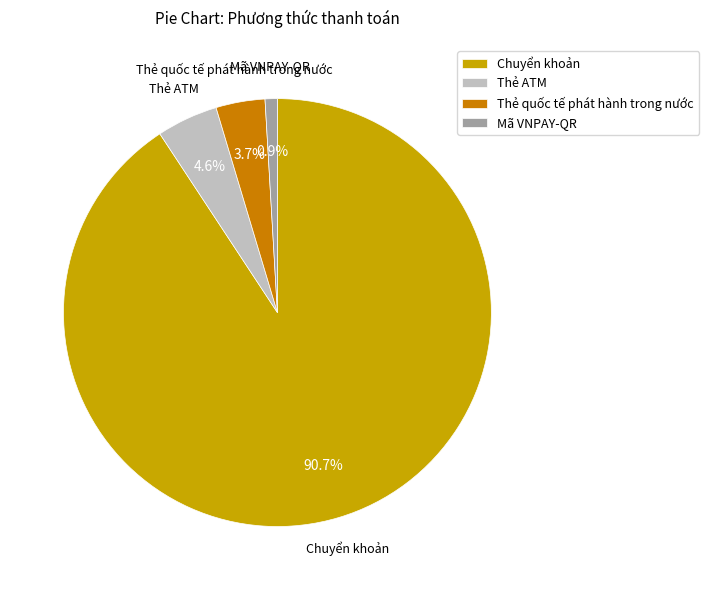

Does Chuyển khoản account for over 50% of the chart?

Yes